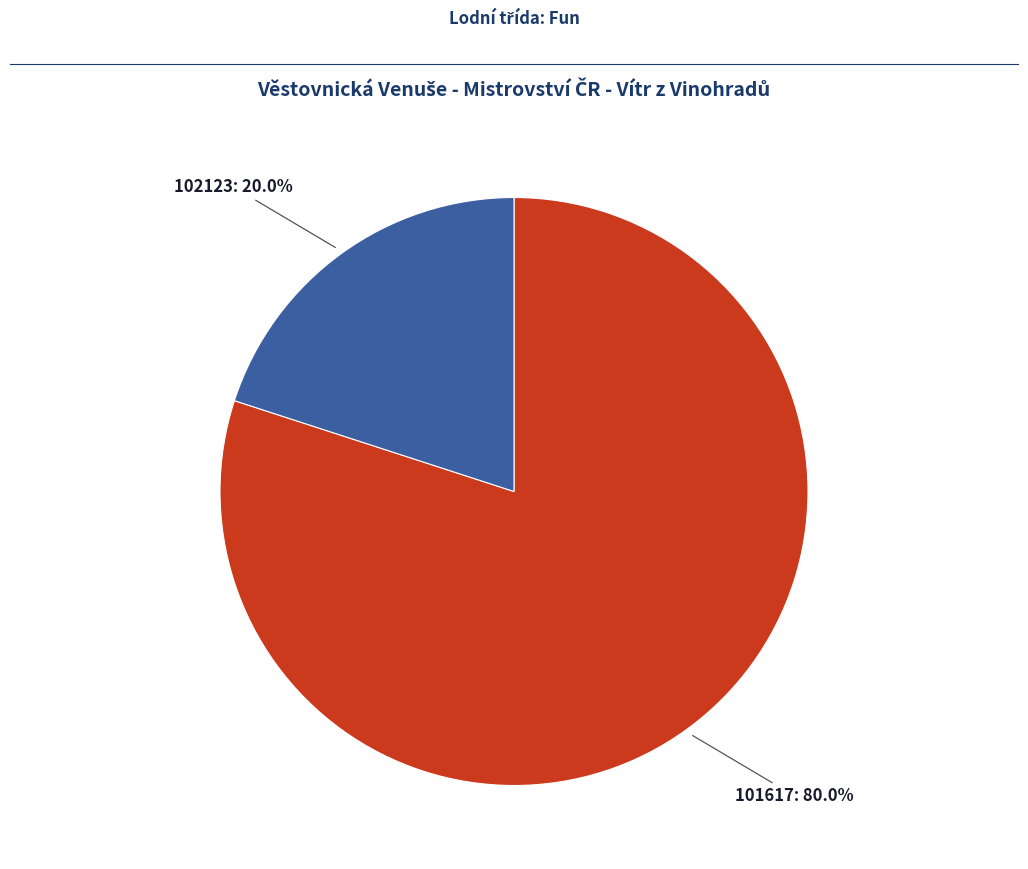

How many segments does this pie chart have?

2